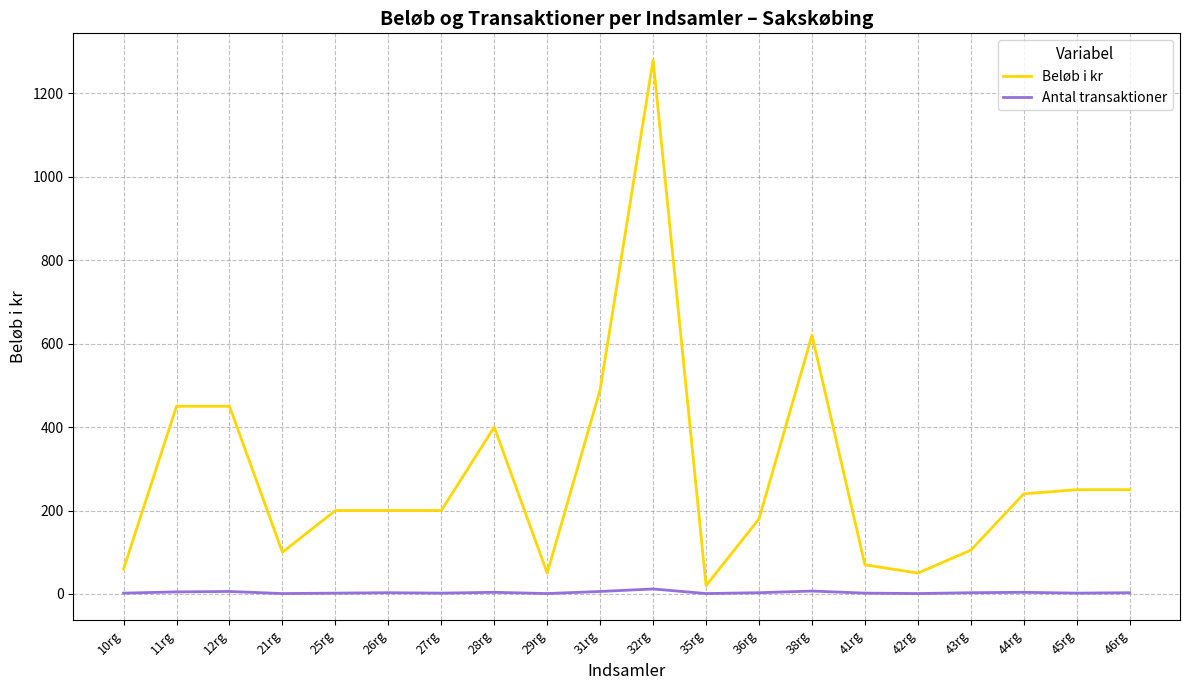

How many lines are shown in the chart?

2